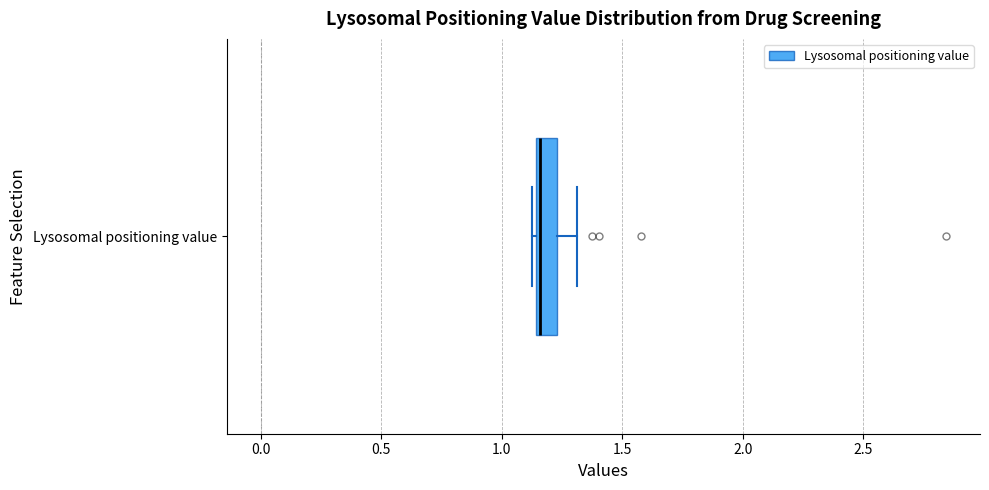

Where does the right whisker of the box for Lysosomal positioning value end on the x-axis? The values are not printed on the chart, so give them approximately, as read against the axis.

1.30